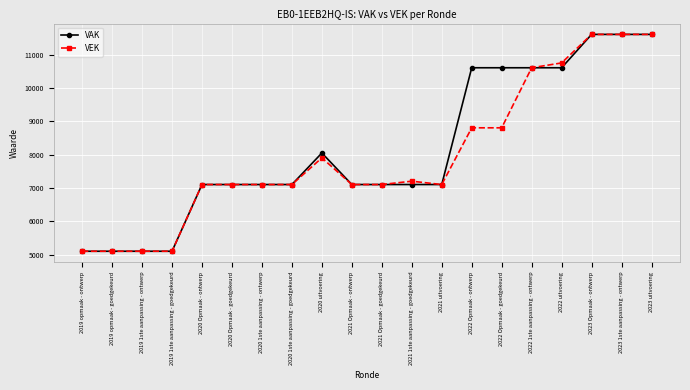

Between 2019 opmaak - goedgekeurd and 2022 Opmaak - ontwerp, which series saw the biggest shift?

VAK